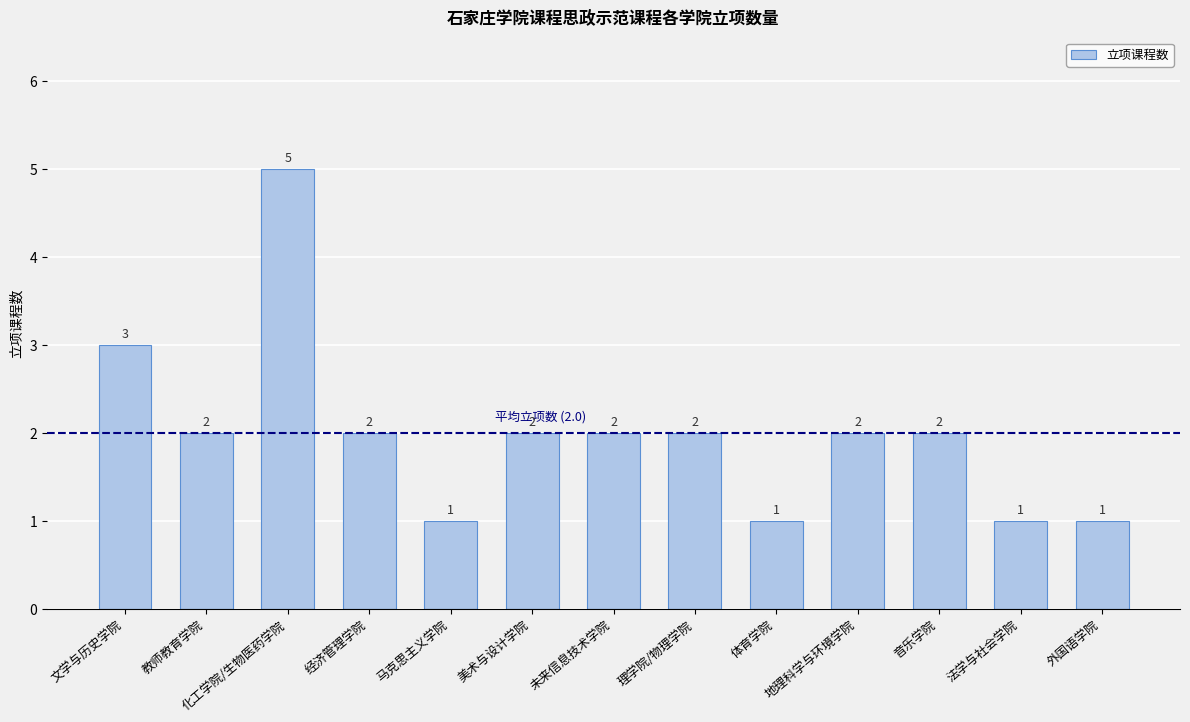

What is the greatest value displayed?

5